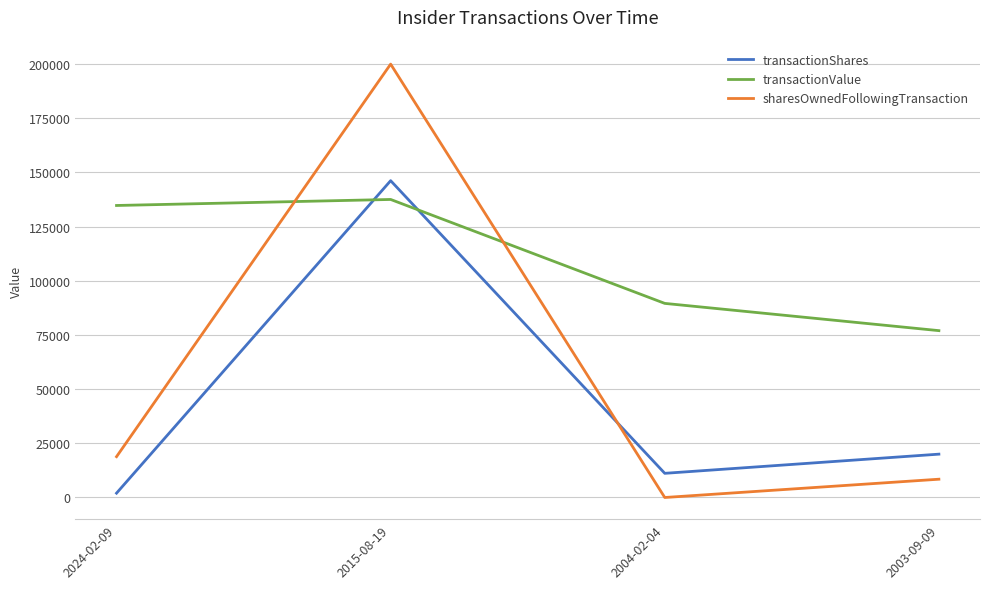

Is it true that sharesOwnedFollowingTransaction equals 8437 at 2003-09-09?

True